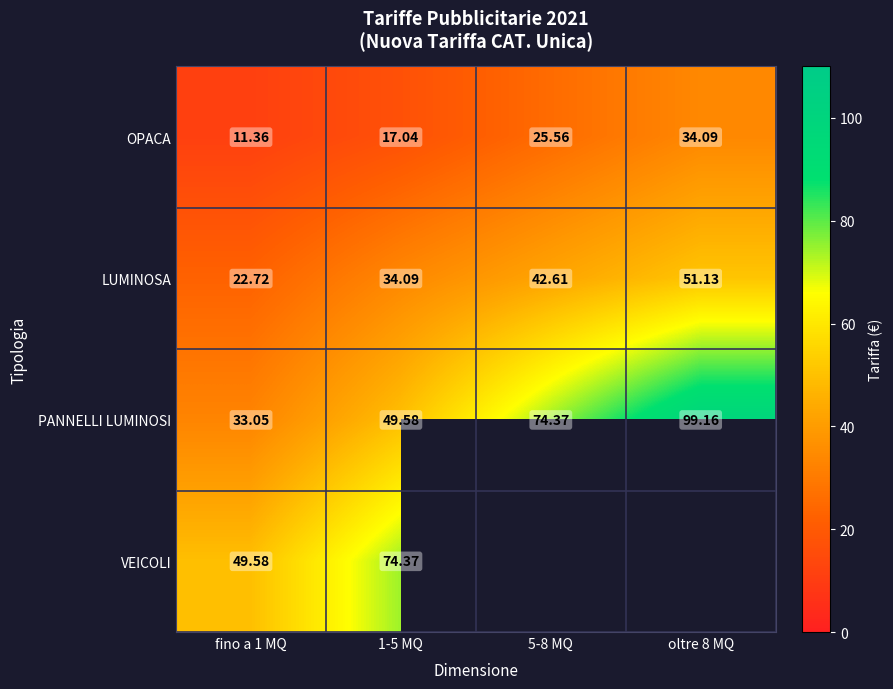

Which category has the lowest value in the LUMINOSA series?

fino a 1 MQ